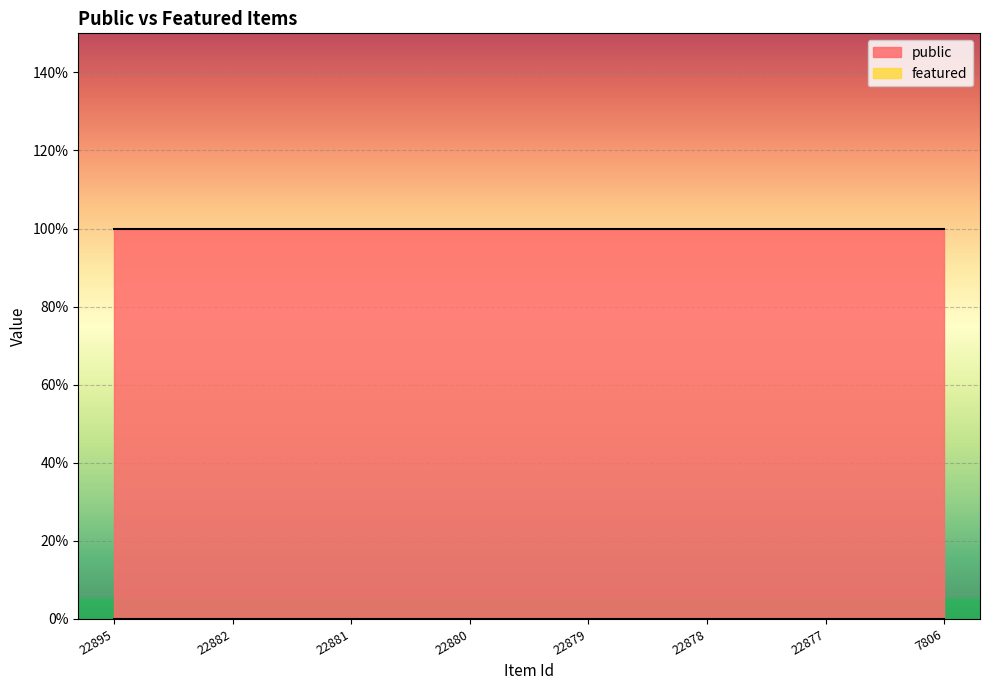

Reading left to right, transcribe all the data shown in this chart.

public: 1	1	1	1	1	1	1	1
featured: 0	0	0	0	0	0	0	0